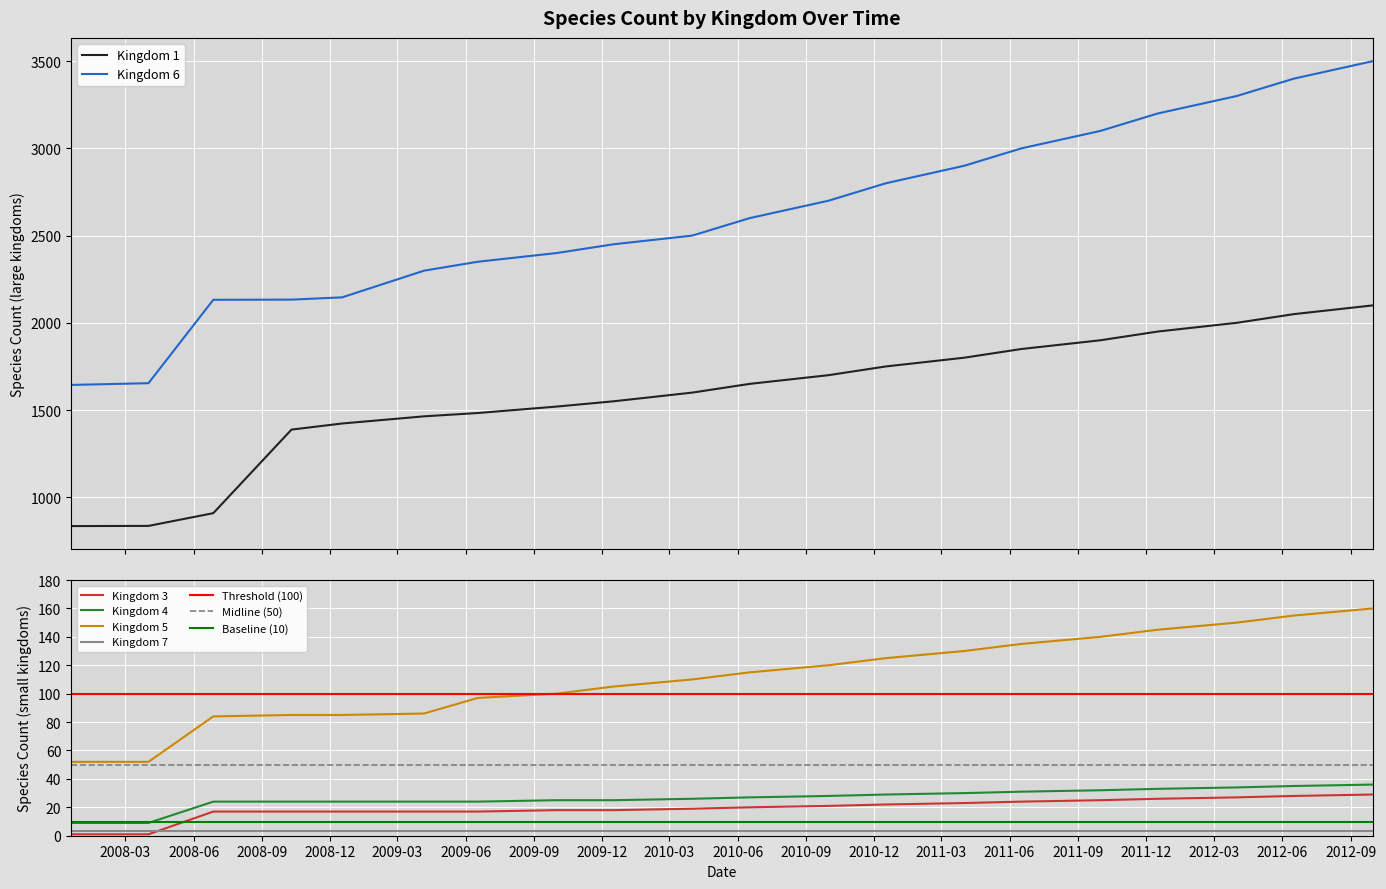

What is the highest value of the Kingdom 5 series?

160